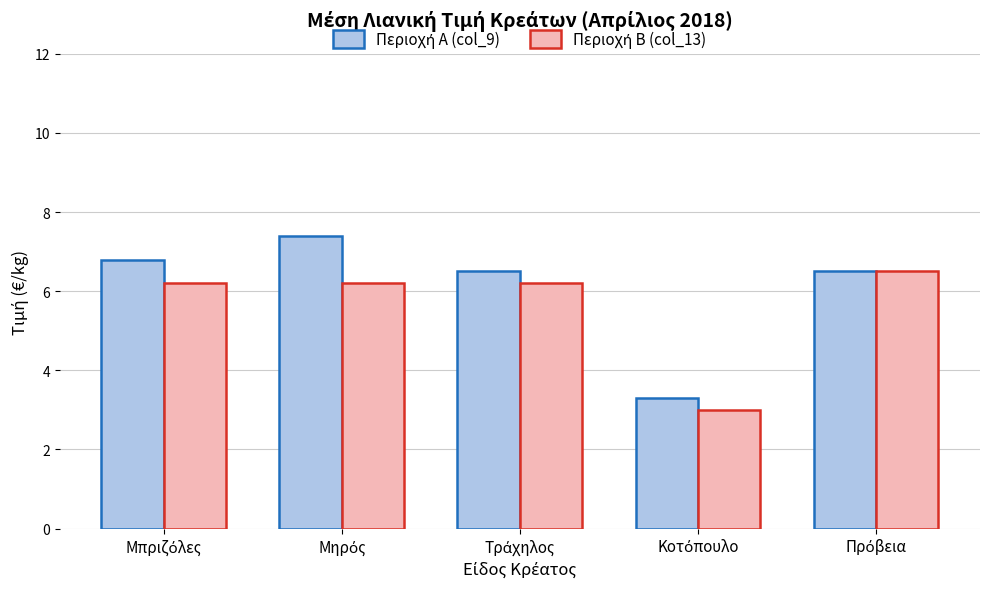

At how many categories does at least one series exceed 5?

4